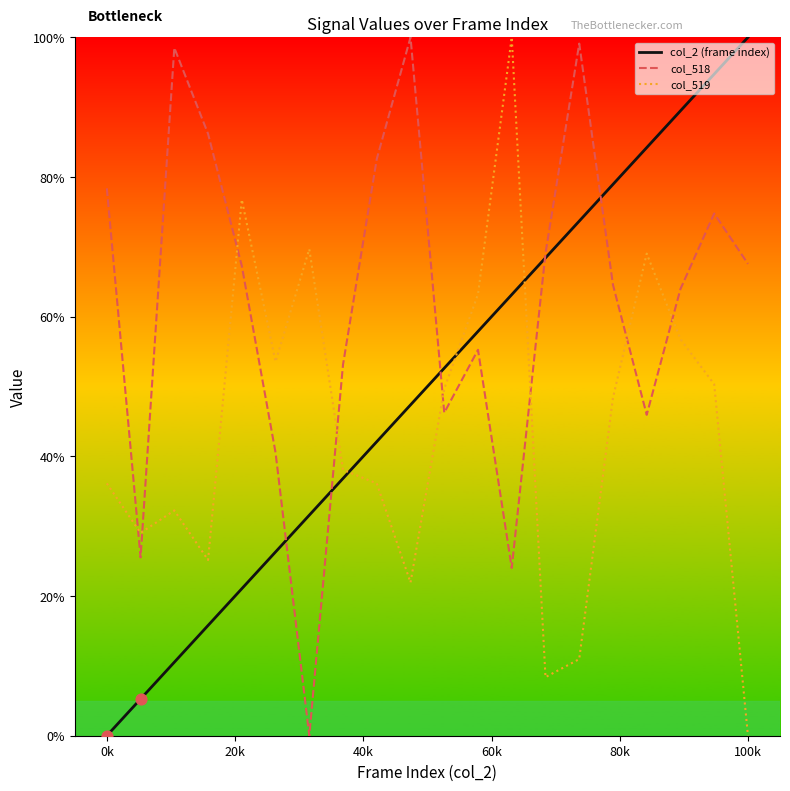

Which series has the largest total across all categories?

col_518